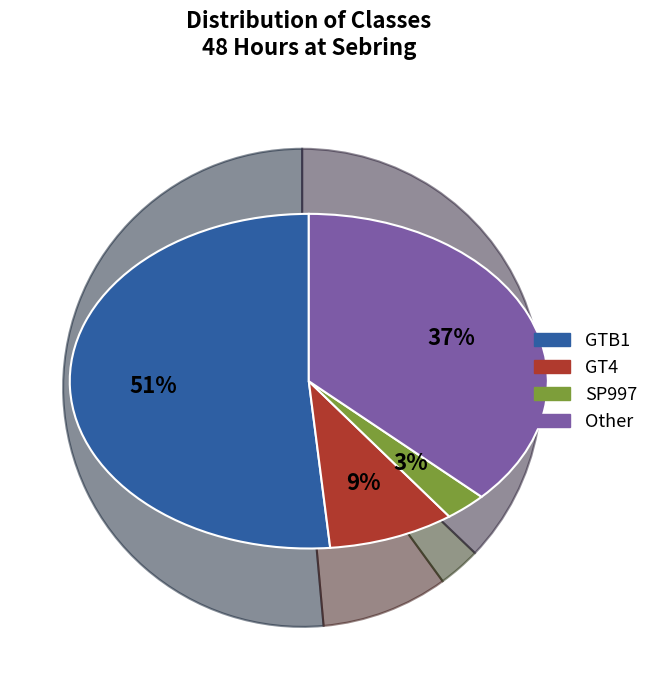

True or false: GTB1 accounts for 66% of the total.

False